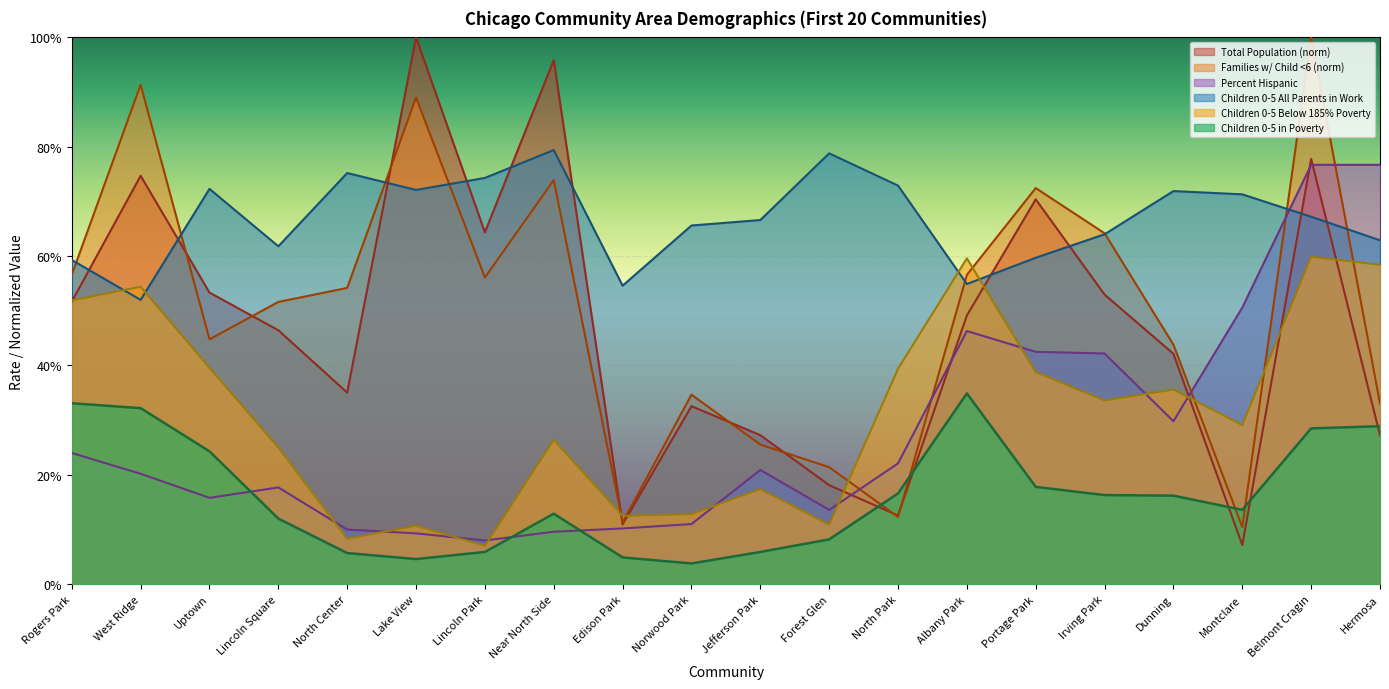

Read the Children 0-5 185pct Poverty value at Portage Park.

0.4